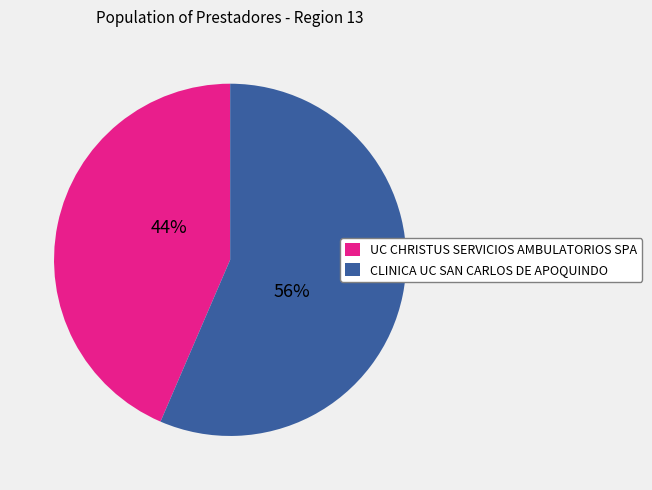

Is the sum of UC CHRISTUS SERVICIOS AMBULATORIOS SPA and CLINICA UC SAN CARLOS DE APOQUINDO greater than half?

Yes